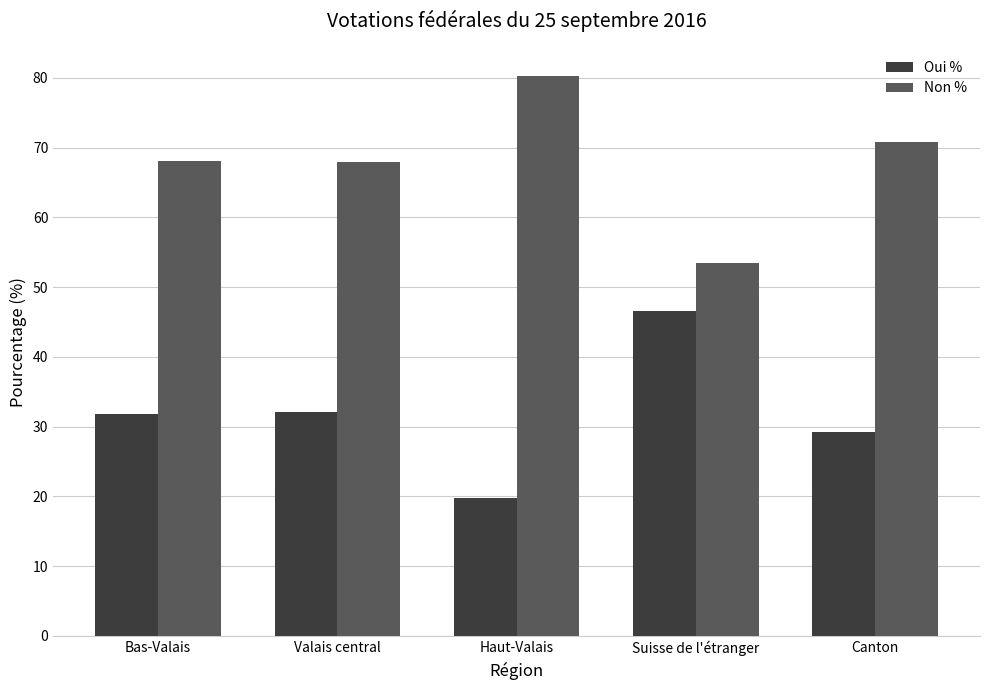

What is the sum of all Non % values?

340.6